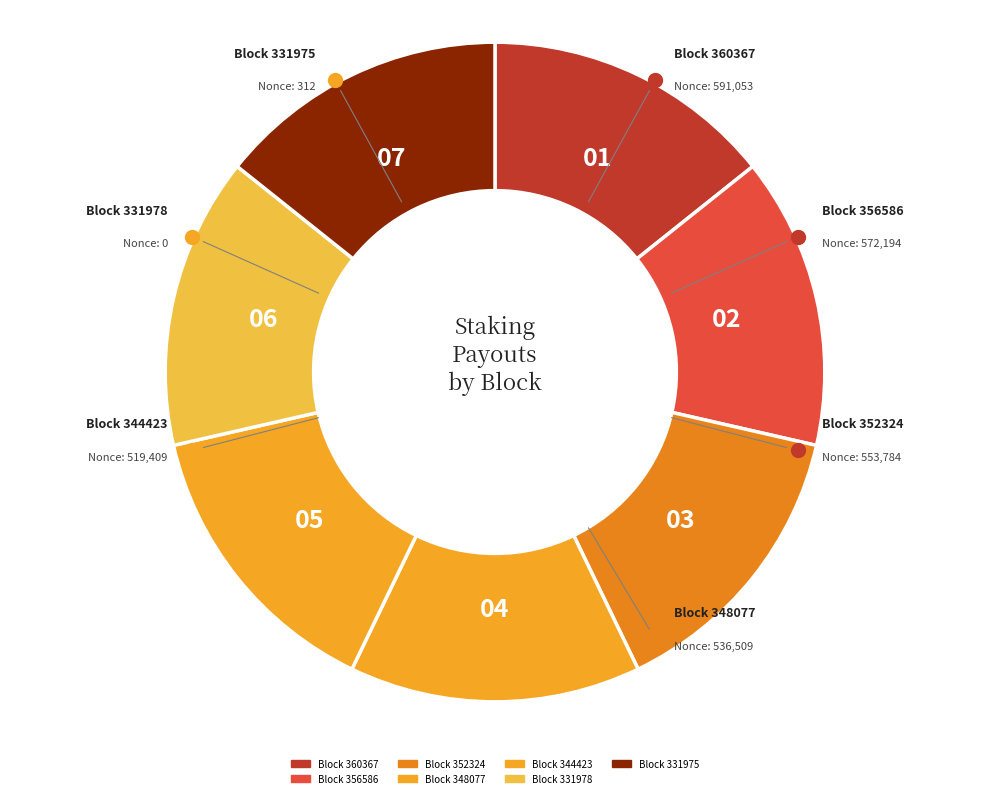

Rank the categories by value from highest to lowest.

360367, 356586, 352324, 348077, 344423, 331975, 331978